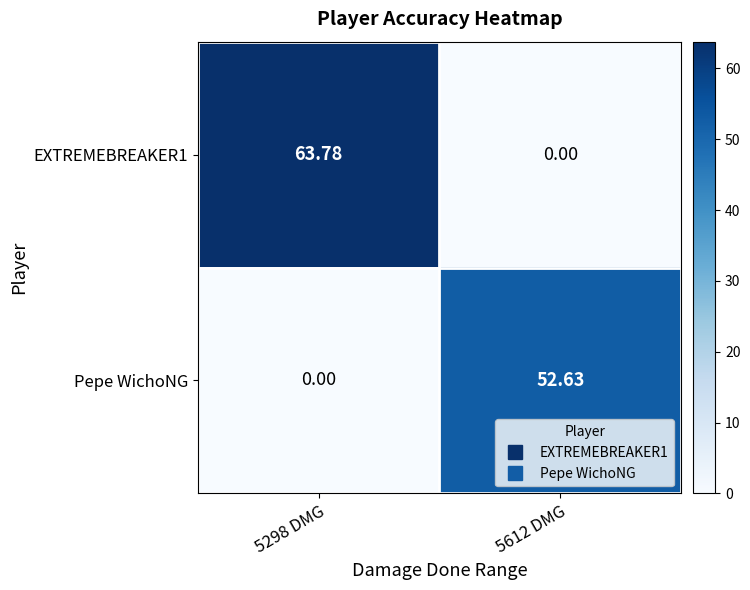

Count the number of data series in this chart.

2